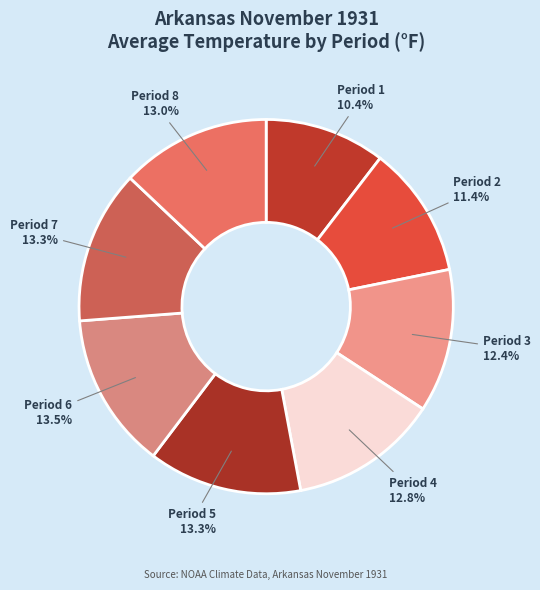

Does Period 3 account for over 50% of the chart?

No